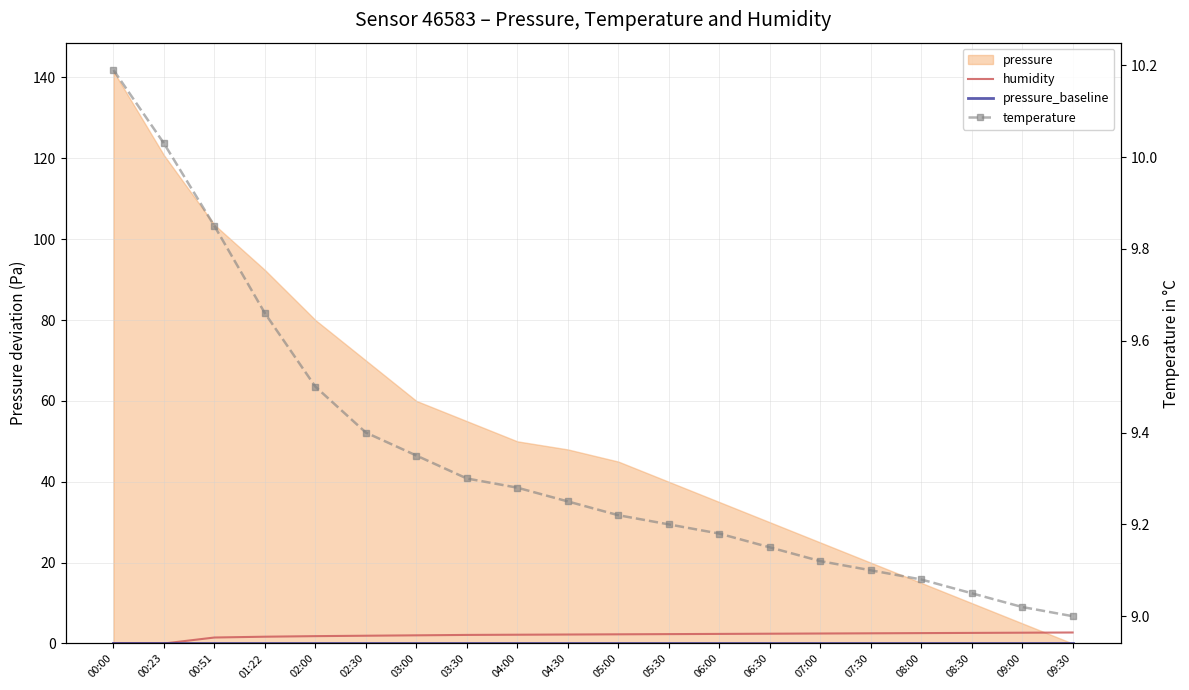

What is the sum of all temperature values?

186.9